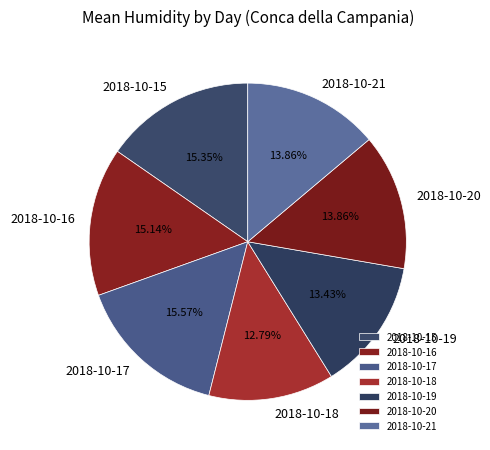

To the nearest percent, what is the average slice percentage?

14%